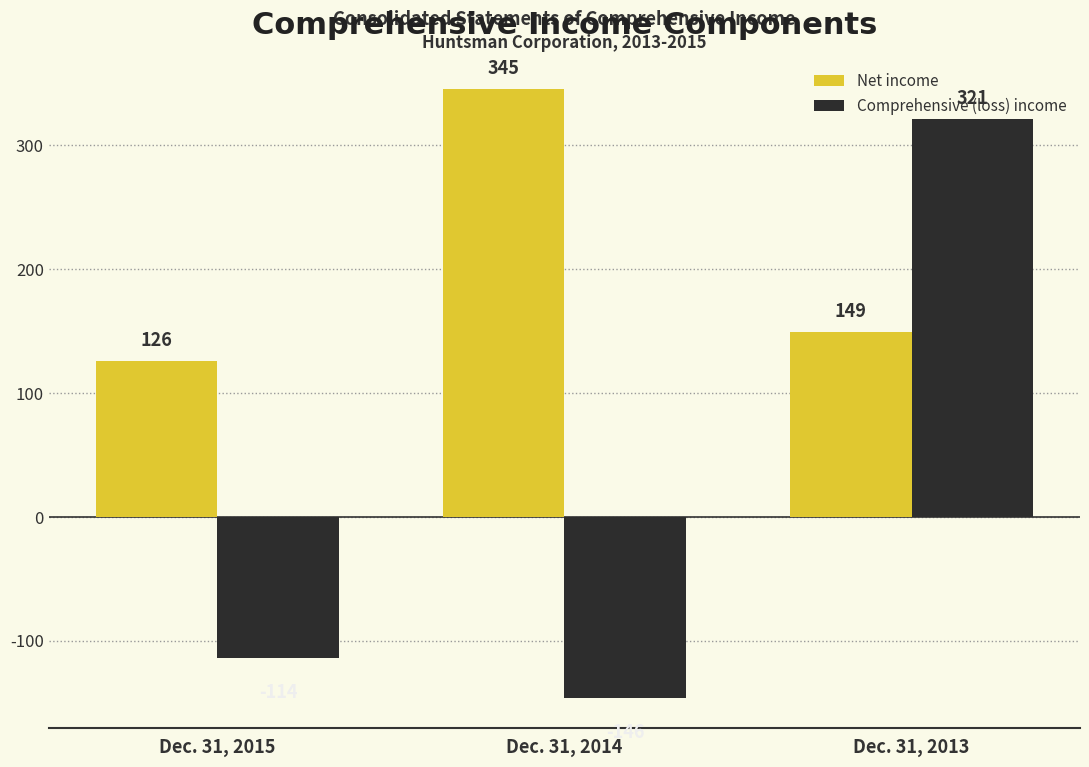

What is the difference between the Comprehensive (loss) income values at Dec. 31, 2014 and Dec. 31, 2015?

32